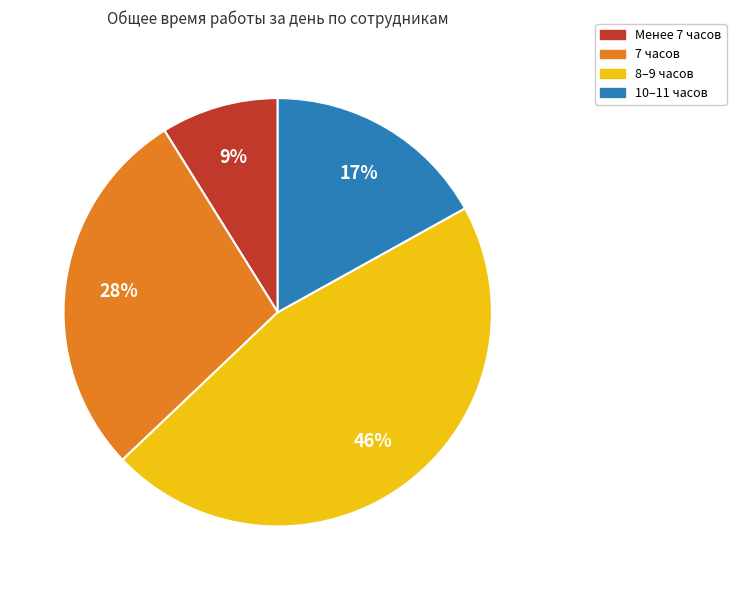

How many segments does this pie chart have?

4